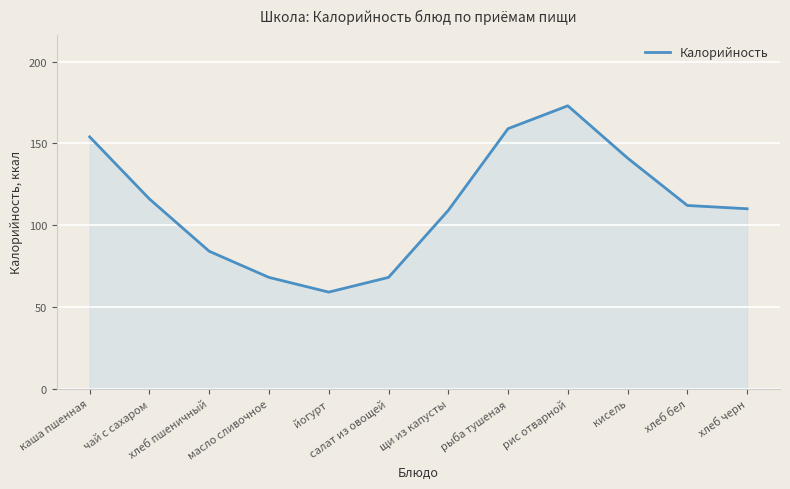

Is it true that the value at щи из капусты is 109?

True